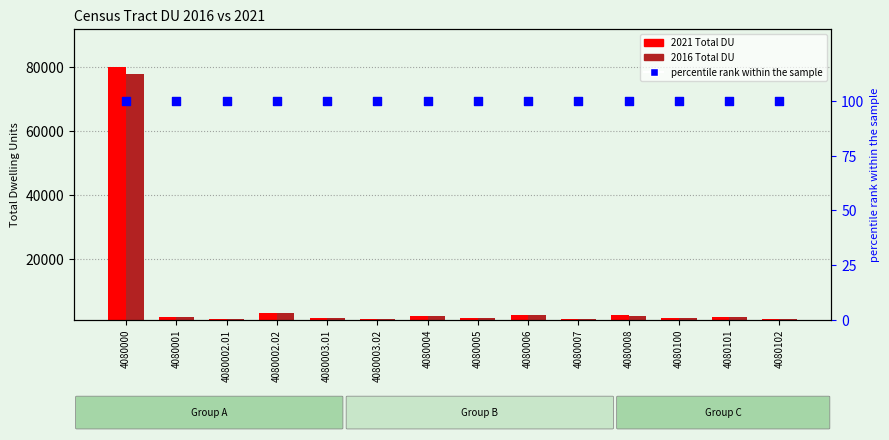

Is the value of 2021 Total DU at 4080002.02 greater than the value of 2016 Total DU at 4080004?

Yes